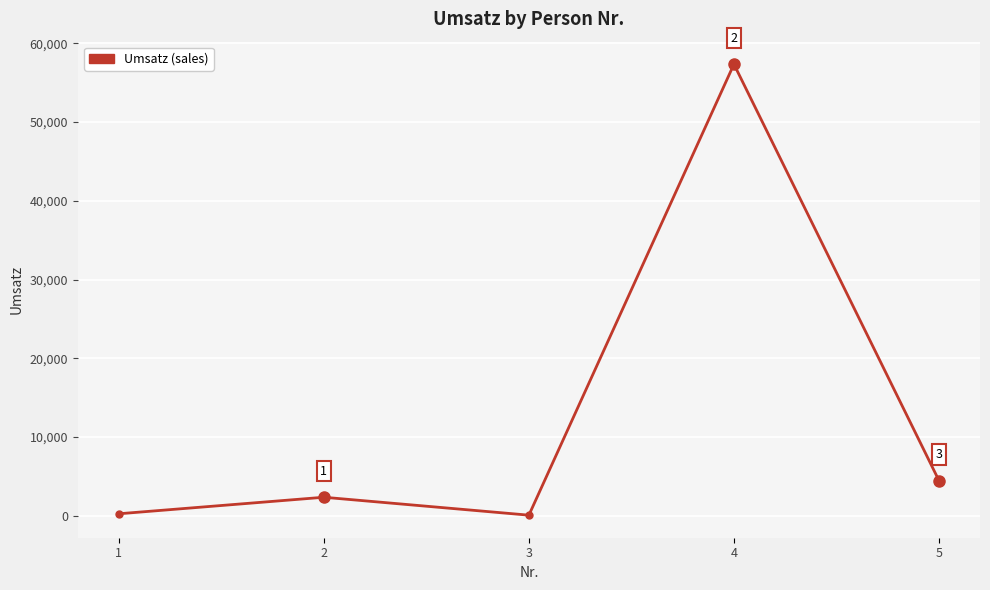

What is the sum of all values?

64461.3